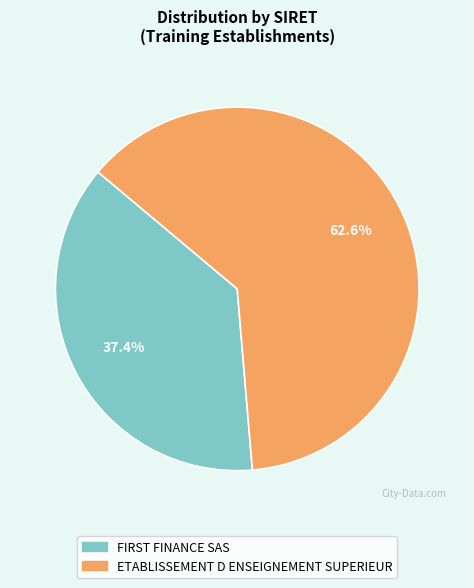

To the nearest percent, what is the average slice percentage?

50%